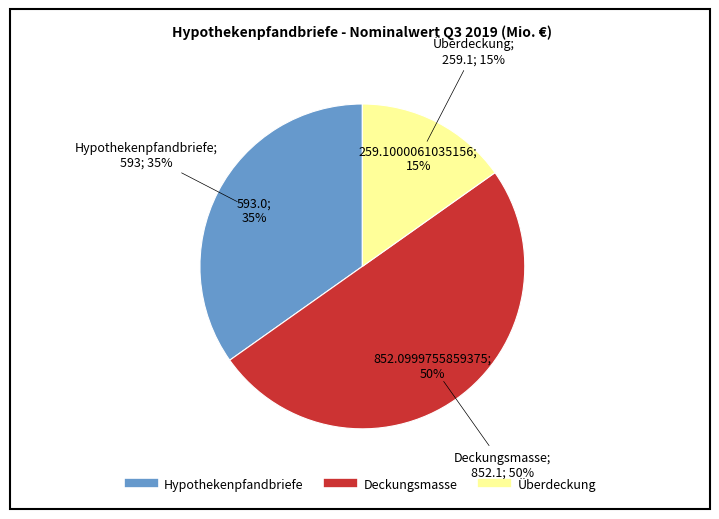

The Deckungsmasse slice represents 41% of the pie. True or false?

False